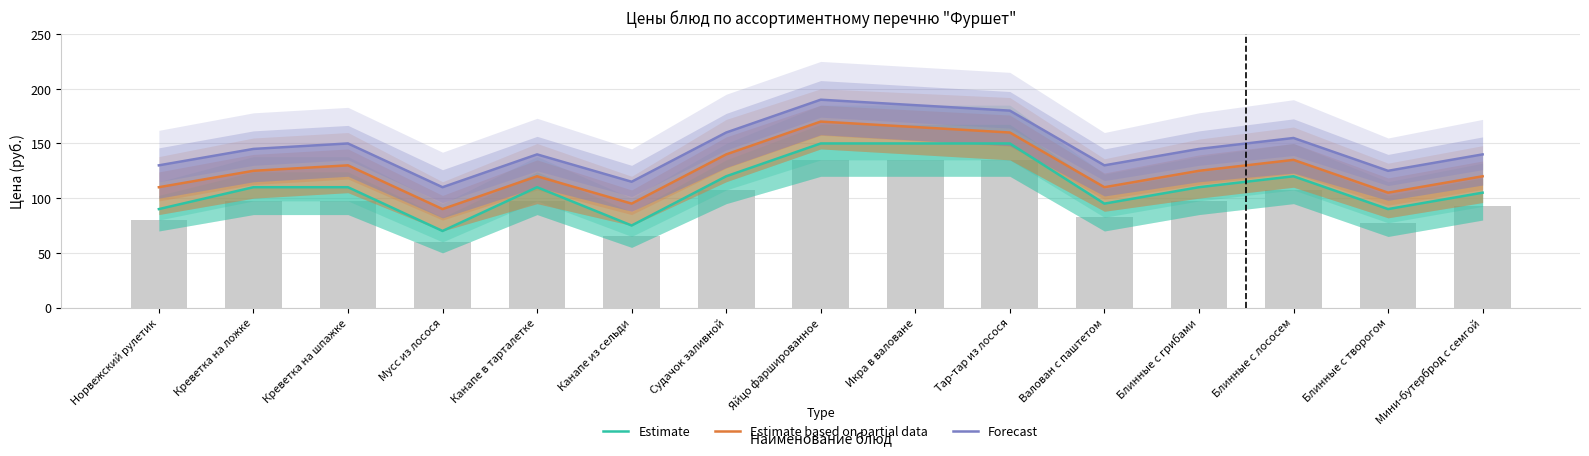

What is the label of the 5th bar from the right?

Валован с паштетом